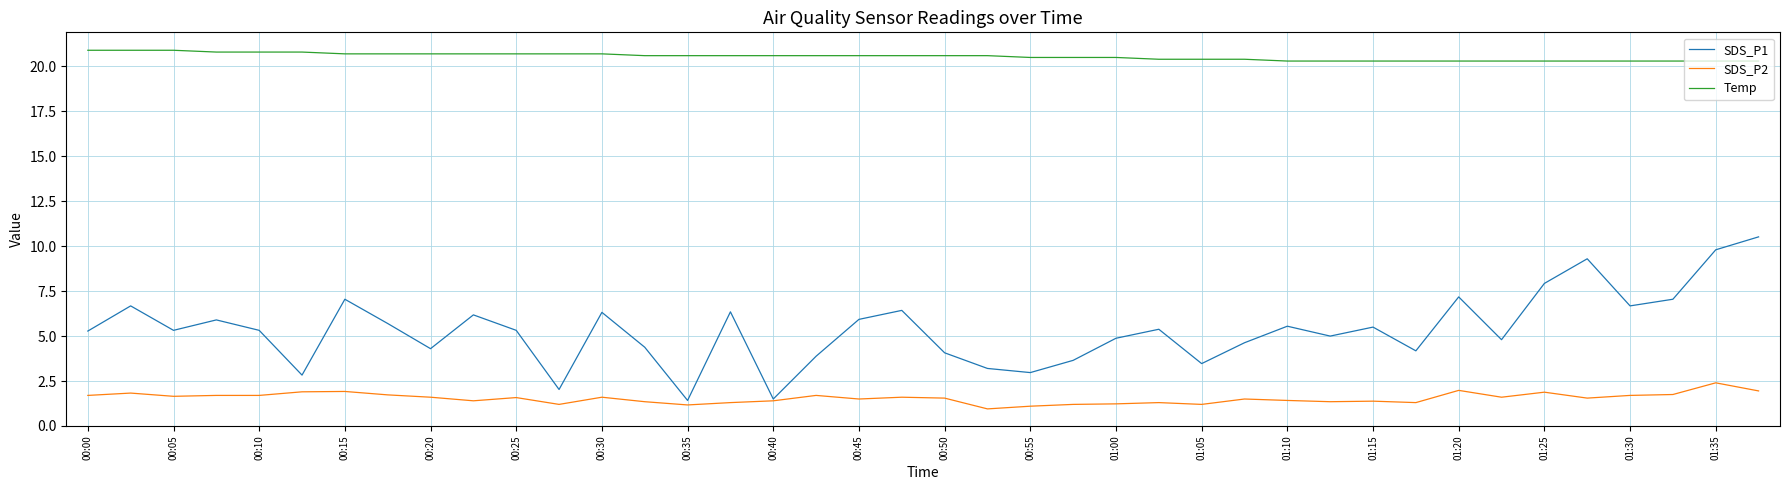

True or false: Temp and SDS_P2 intersect in this chart.

False